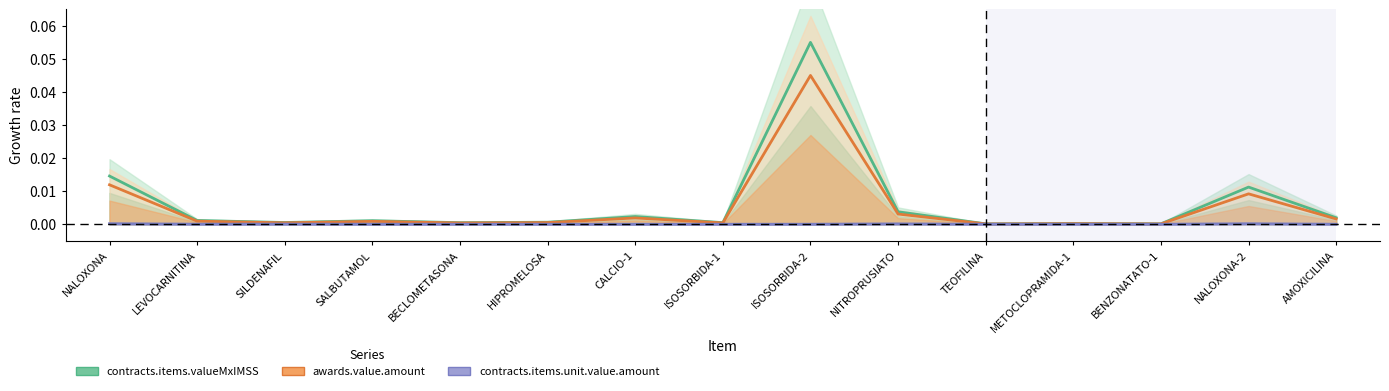

What is the difference between the maximum and minimum values in the contracts.items.valueMxIMSS series?

0.1